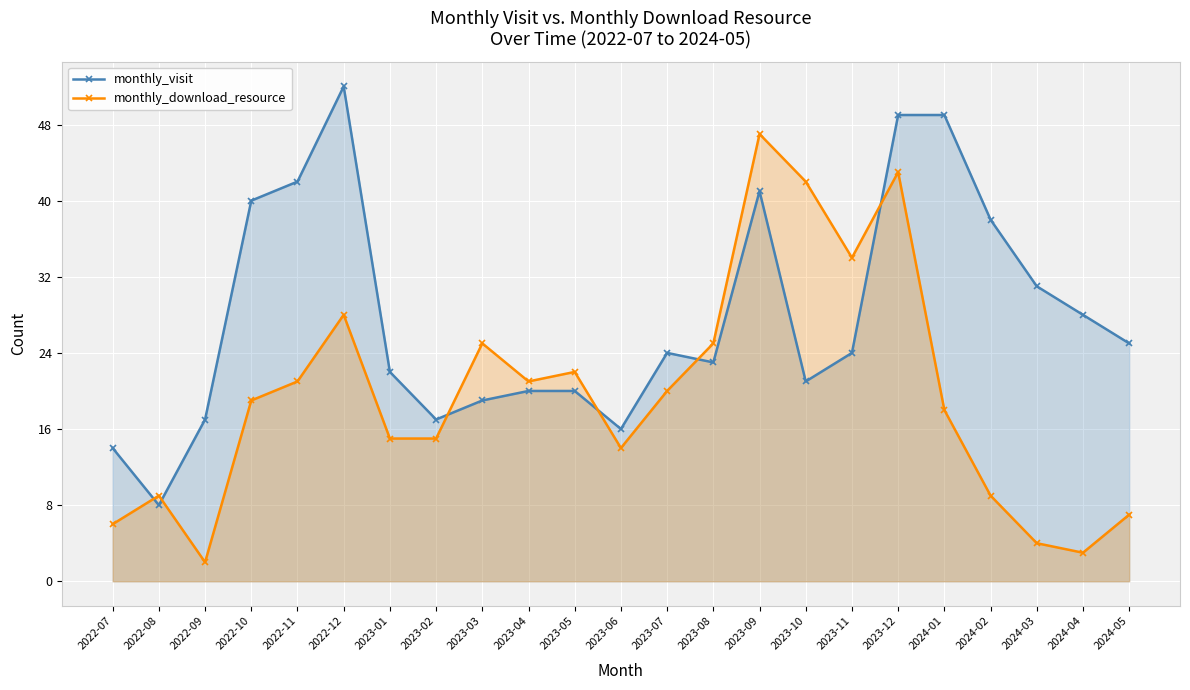

Is the value of monthly_visit at 2023-11 greater than the value of monthly_download_resource at 2024-04?

Yes